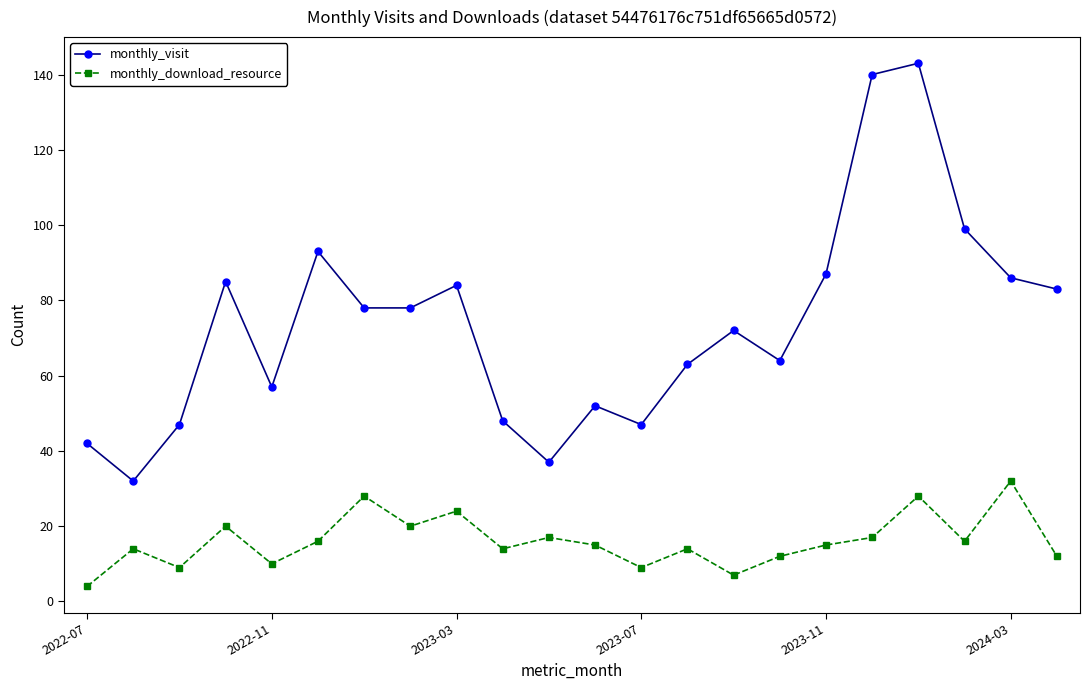

List the series in order of their peak value, lowest first.

monthly_download_resource, monthly_visit